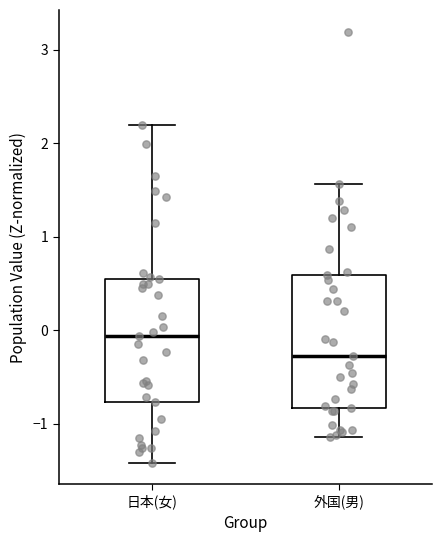

Reading left to right, read every box against the y-axis: the position of its median line, the range the box covers, and the ends of its whiskers. The values are not printed on the chart, so give them approximately, as read against the axis.

日本(女): median -0.1, box -0.8 to 0.5, whiskers -1.4 to 2.2
外国(男): median -0.3, box -0.8 to 0.6, whiskers -1.1 to 1.6